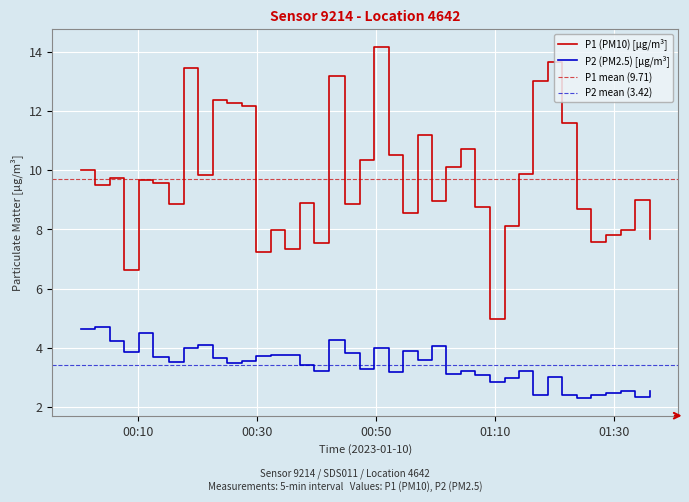

True or false: P2 (PM2.5) [µg/m³] and P1 (PM10) [µg/m³] intersect in this chart.

False